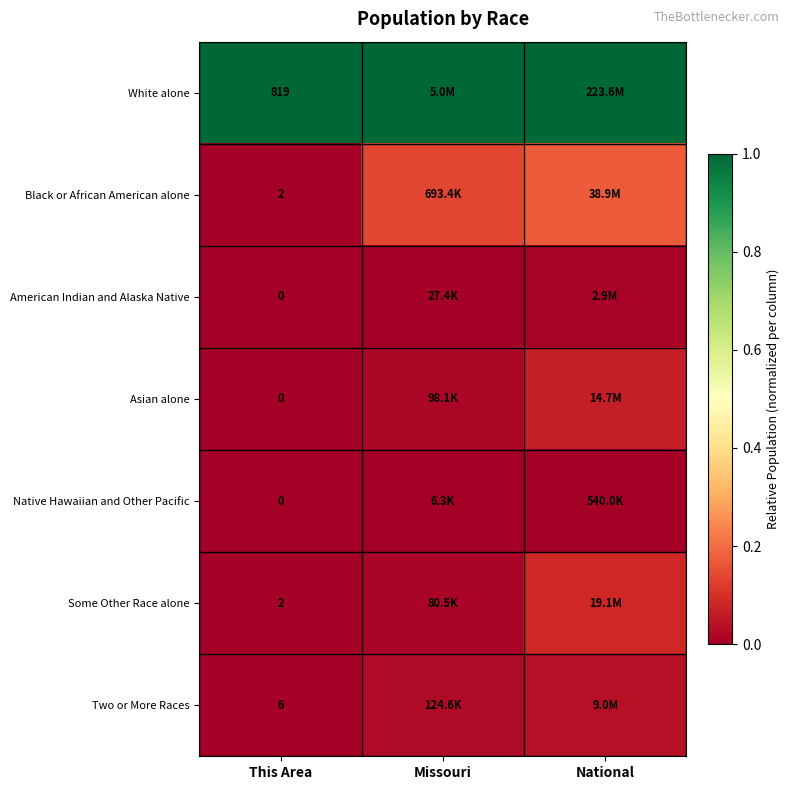

Which series has the largest total across all categories?

White alone